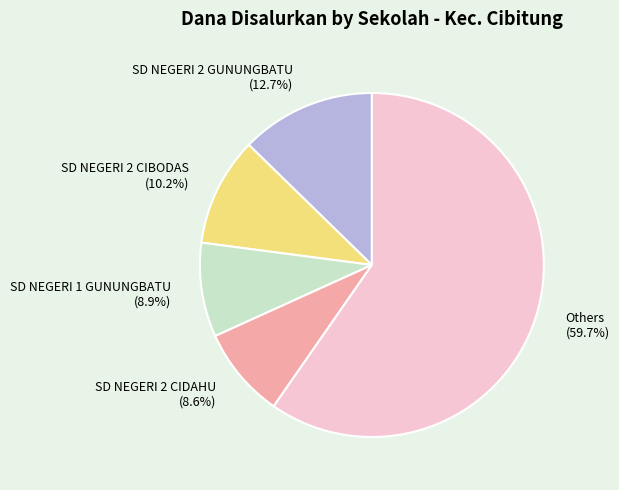

What percentage is NOT represented by SD NEGERI 2 GUNUNGBATU?

87.3%